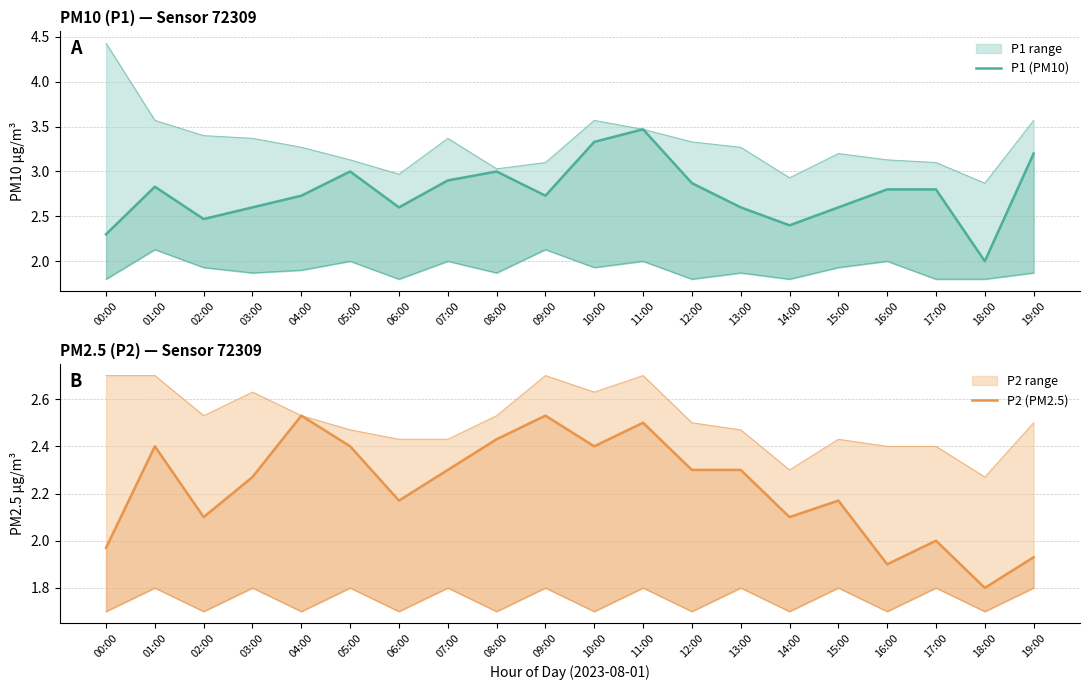

True or false: P2 (PM2.5) and P1 (PM10) intersect in this chart.

False